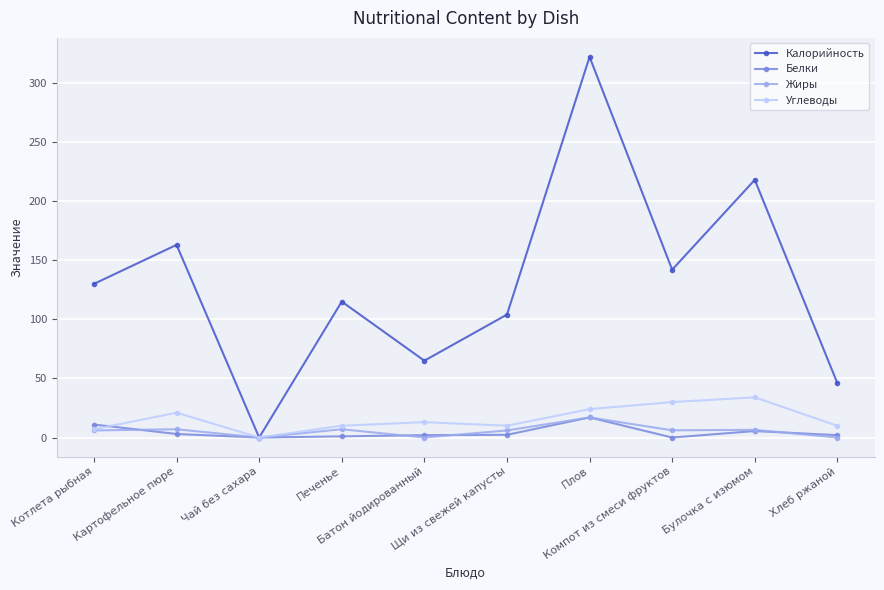

How many distinct data groups are displayed?

4